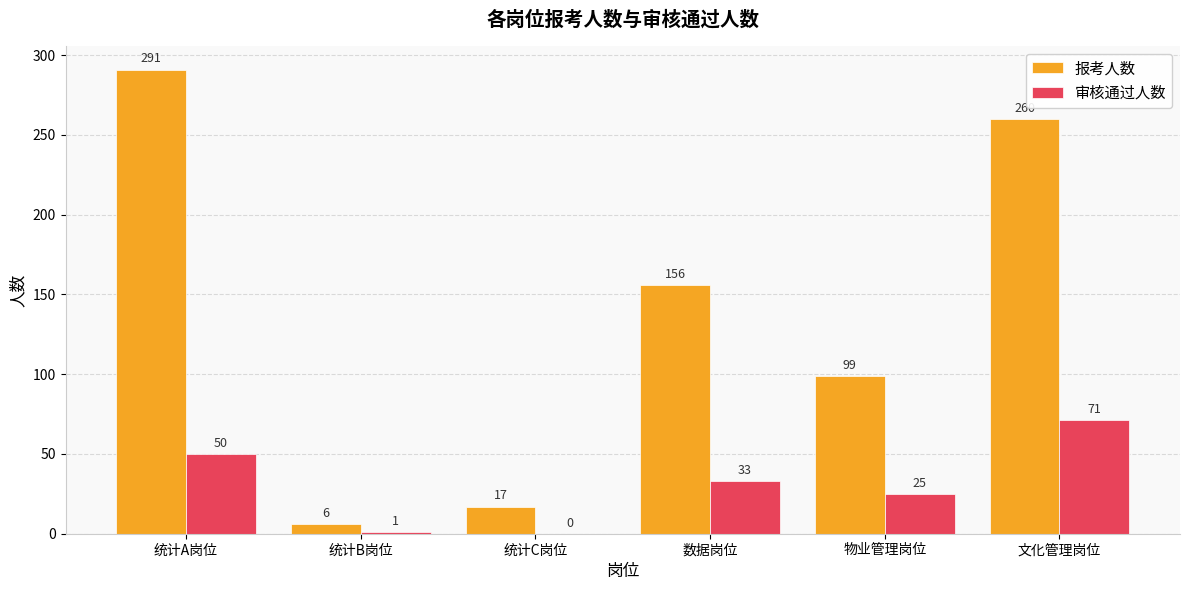

What is the sum of all 报考人数 values?

829